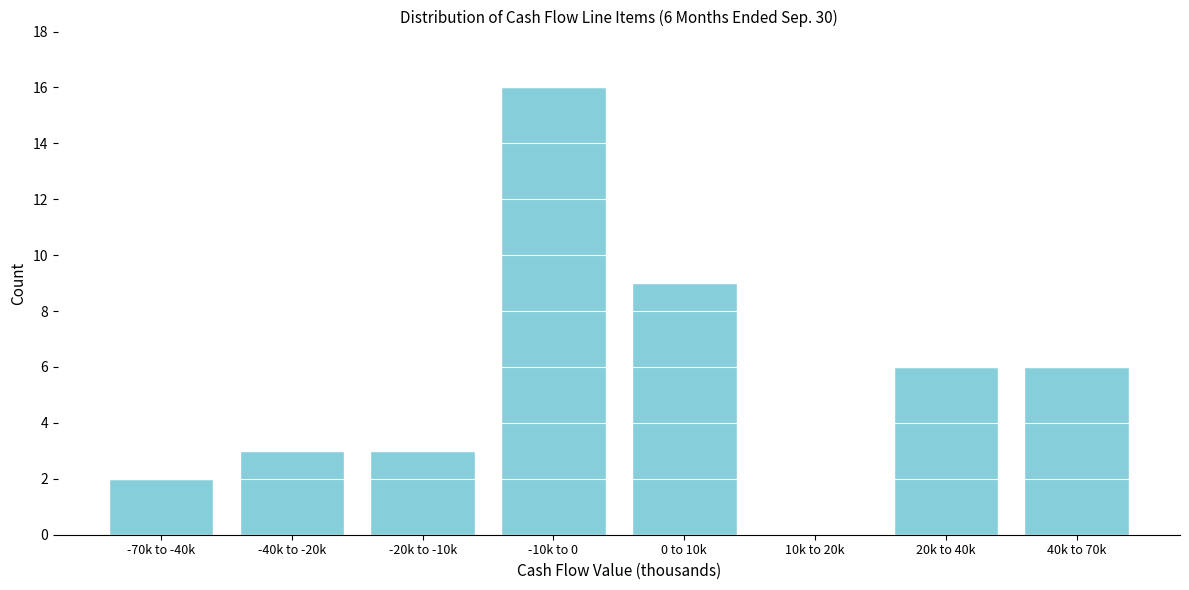

Reading right to left, extract all data points from this chart.

40k to 70k=6	20k to 40k=6	10k to 20k=0	0 to 10k=9	-10k to 0=16	-20k to -10k=3	-40k to -20k=3	-70k to -40k=2